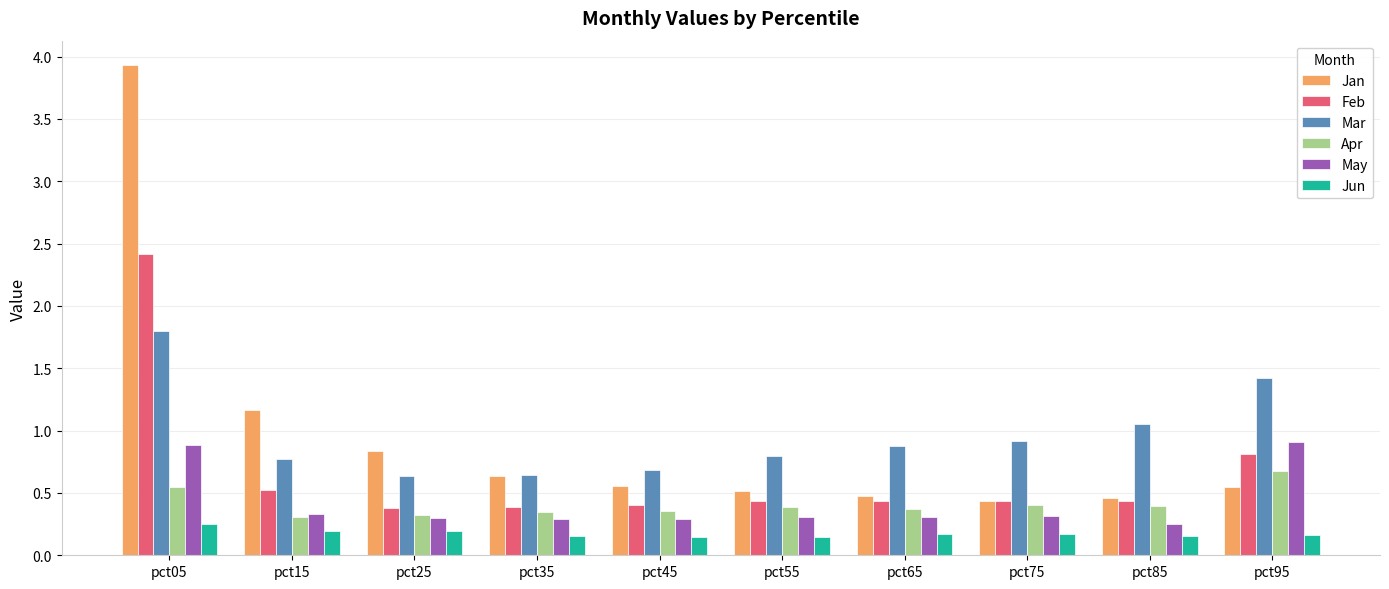

What is the spread (max minus min) of values at pct05?

3.7